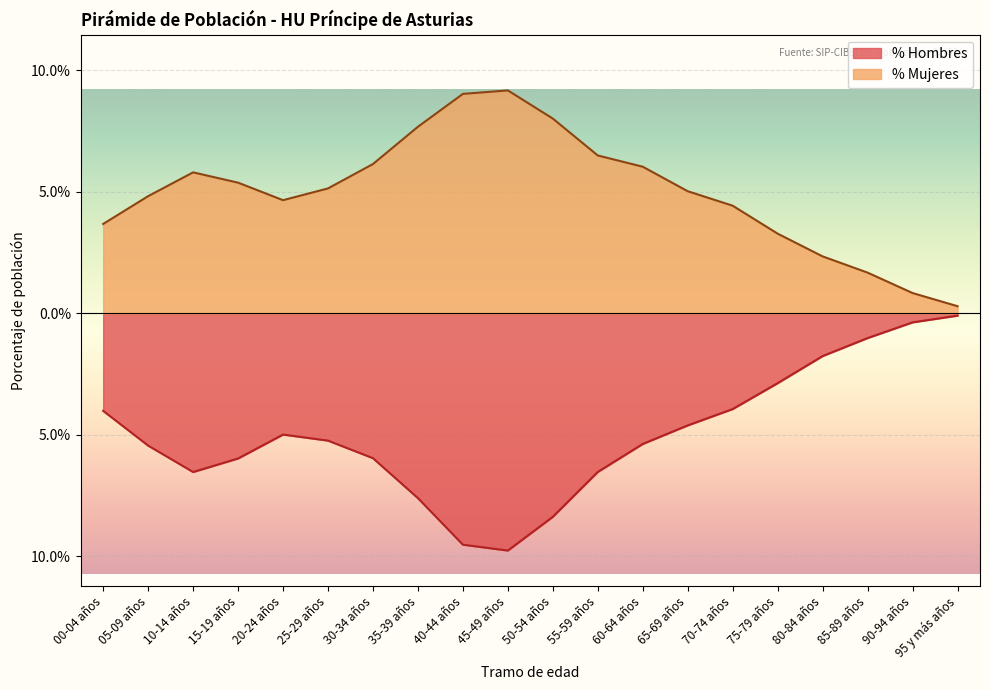

What is the label of the 1st point from the right?

95 y más años